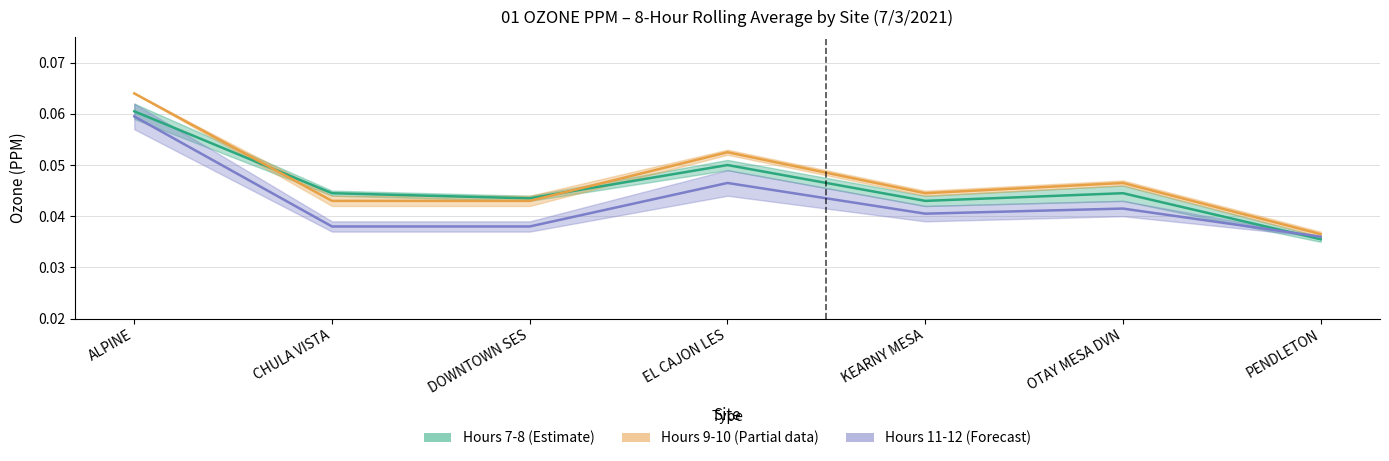

True or false: Hour 8 has a value of 0.0 at KEARNY MESA.

True